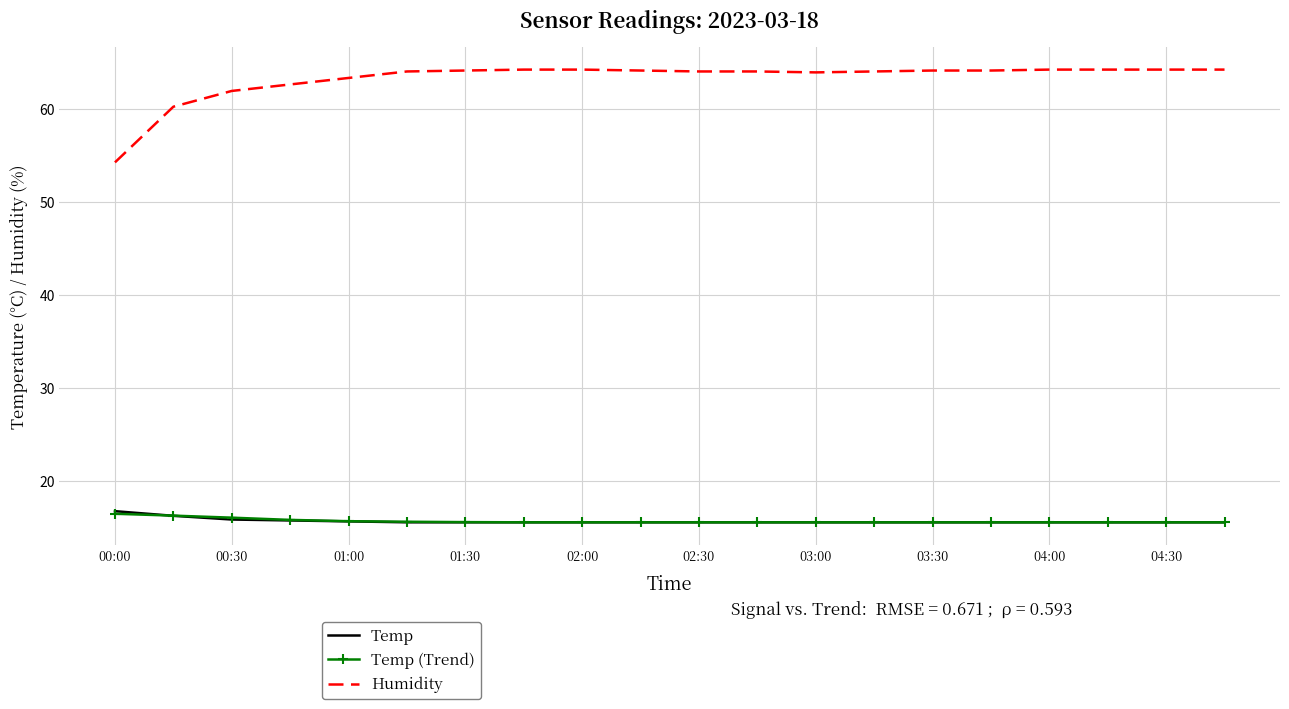

Which series has the widest spread of values?

Humidity